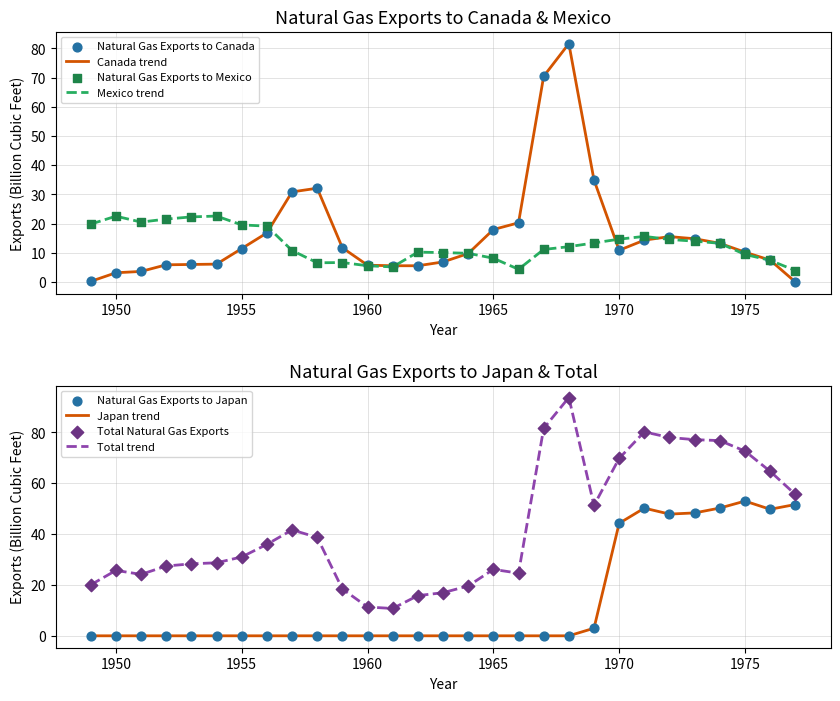

What are all the series names shown in the legend?

Natural Gas Exports to Canada, Natural Gas Exports to Mexico, Natural Gas Exports to Japan, Total Natural Gas Exports